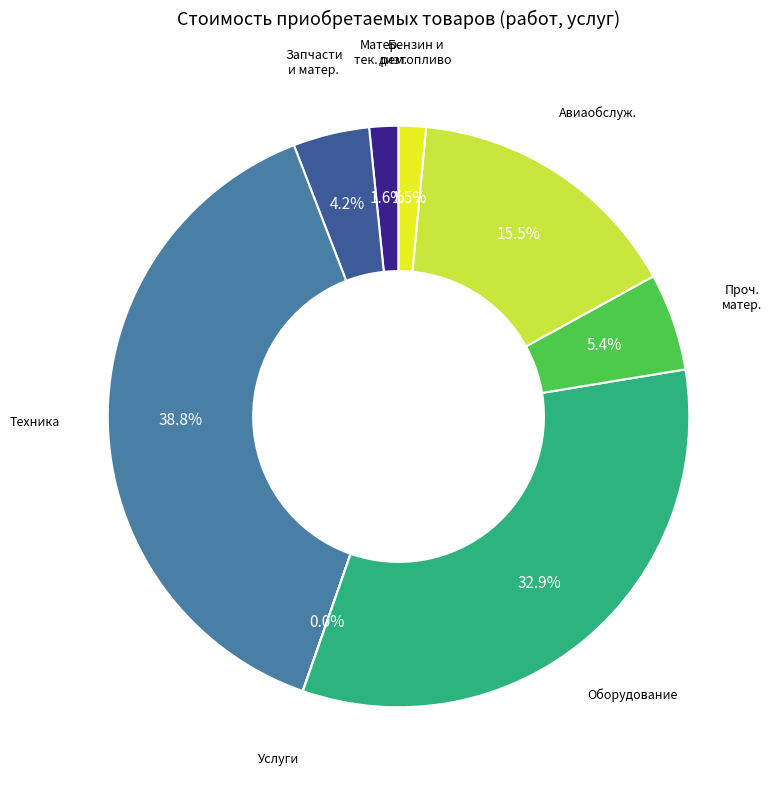

To the nearest percent, what is the average slice percentage?

12%